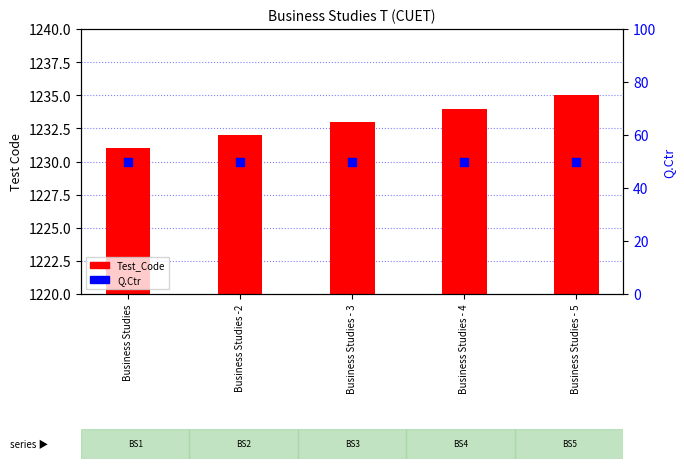

Which series has the largest Y range (max minus min)?

Test_Code